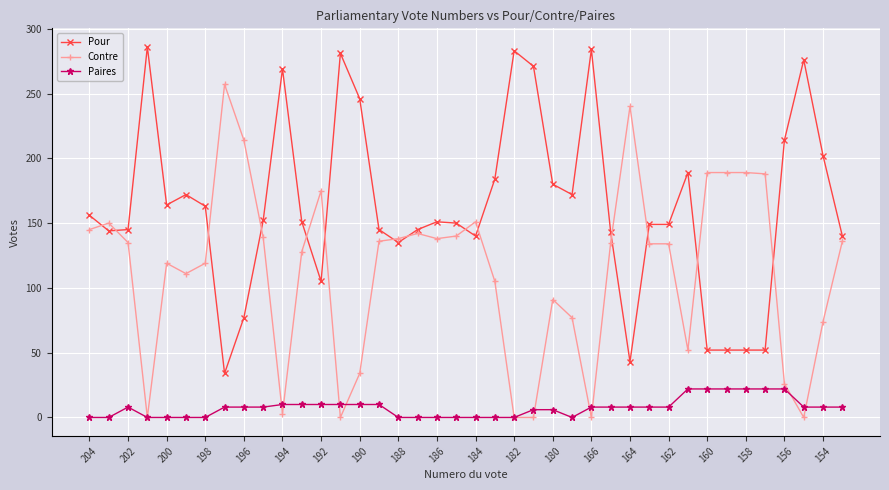

True or false: Paires and Pour intersect in this chart.

False